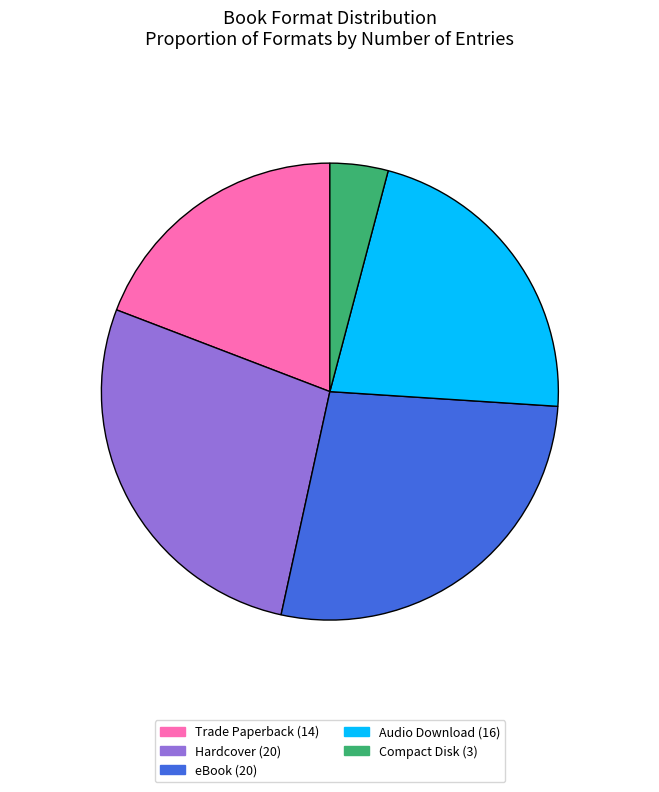

Count the number of slices in the pie.

5